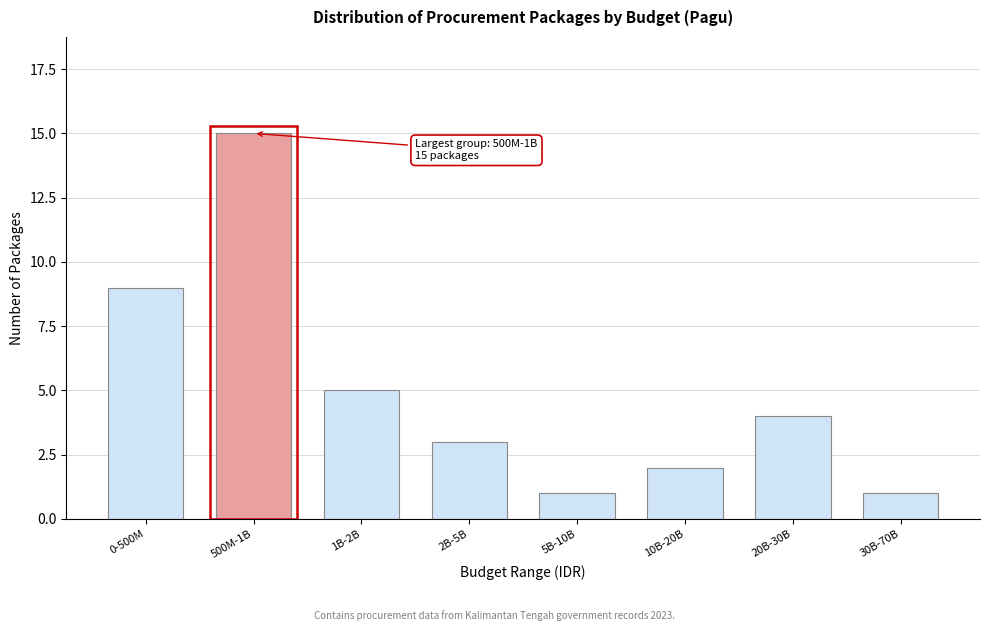

Reading left to right, transcribe all the data shown in this chart.

0-500M=9	500M-1B=15	1B-2B=5	2B-5B=3	5B-10B=1	10B-20B=2	20B-30B=4	30B-70B=1